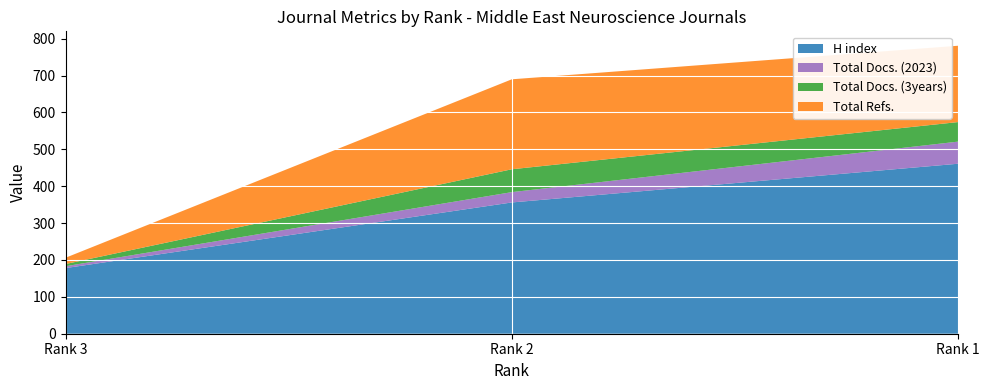

Reading right to left, list all the values displayed in this chart.

H index: Rank 1=461	Rank 2=356	Rank 3=178
Total Docs. (2023): Rank 1=60	Rank 2=28	Rank 3=5
Total Docs. (3years): Rank 1=53	Rank 2=62	Rank 3=6
Total Refs.: Rank 1=207	Rank 2=244	Rank 3=17